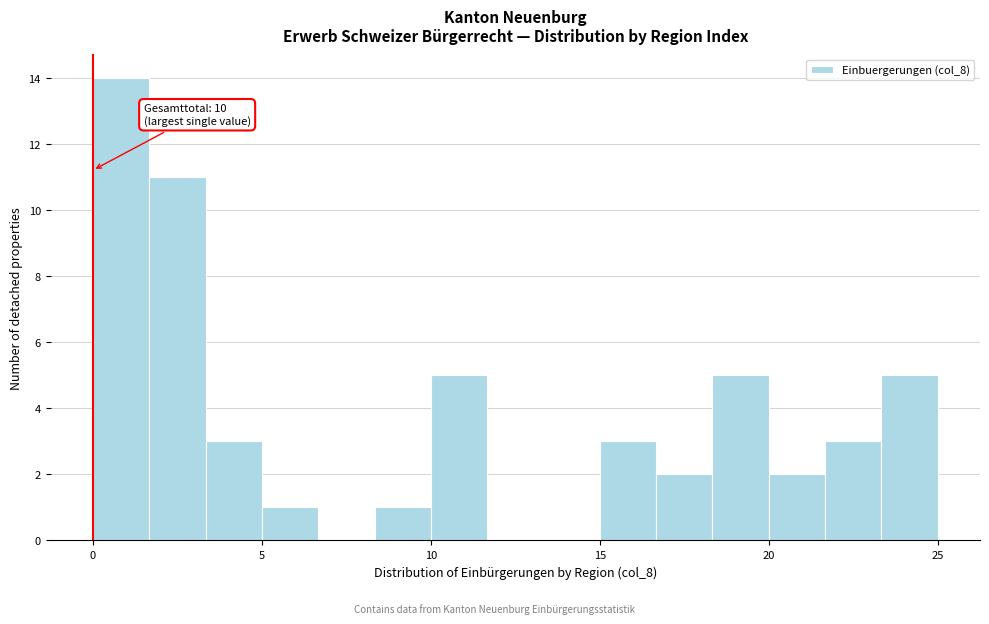

Around what value on the x-axis is the tallest bar? Give the approximate position of its centre, as read against the axis.

1.0